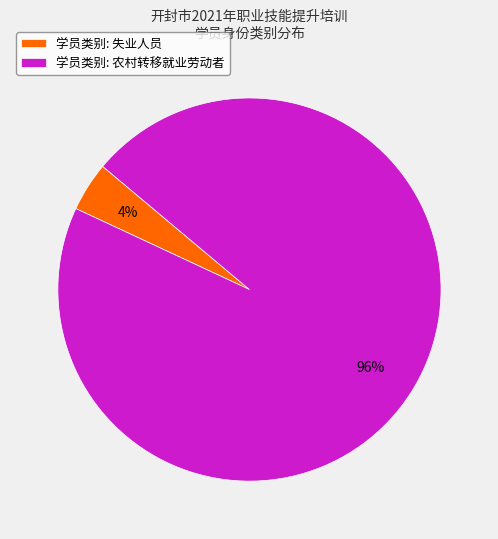

What is the smallest slice in the pie chart?

学员类别: 失业人员